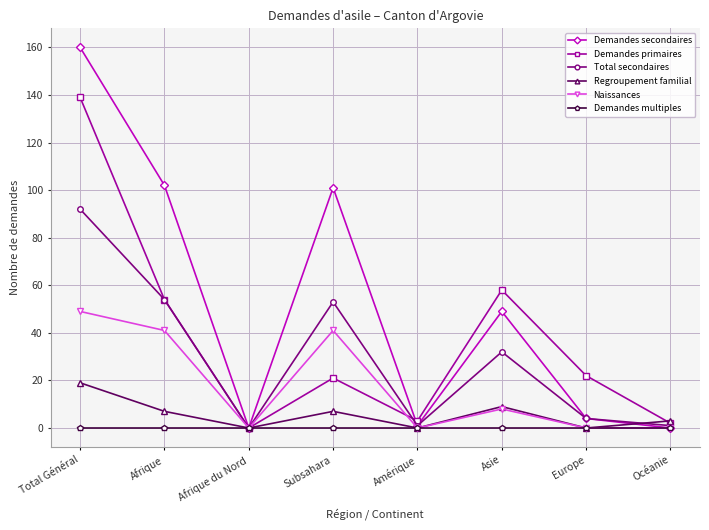

Is the value of Demandes secondaires at Asie greater than the value of Regroupement familial at Océanie?

Yes